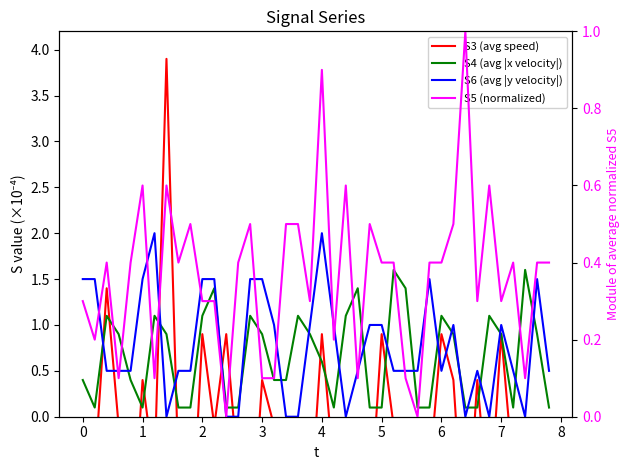

Which series ends up on top after the final intersection of S4 (avg |x velocity|) and S3 (avg speed)?

S4 (avg |x velocity|)